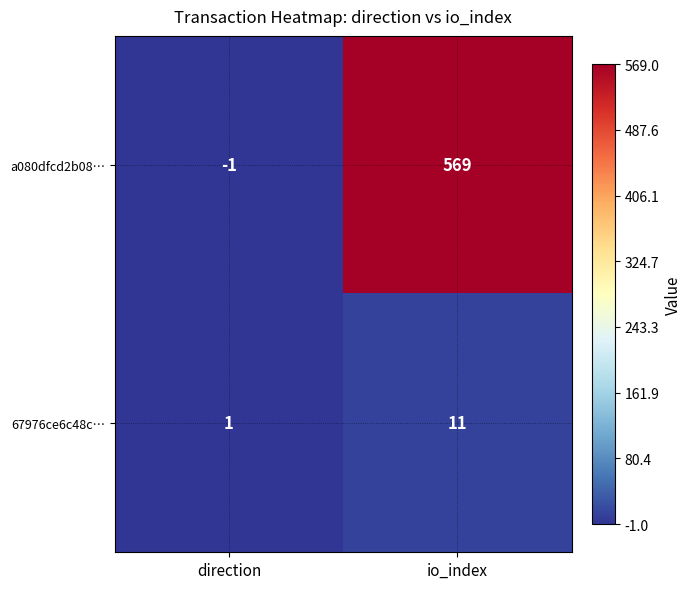

Which series has the largest total across all categories?

a080dfcd2b08…